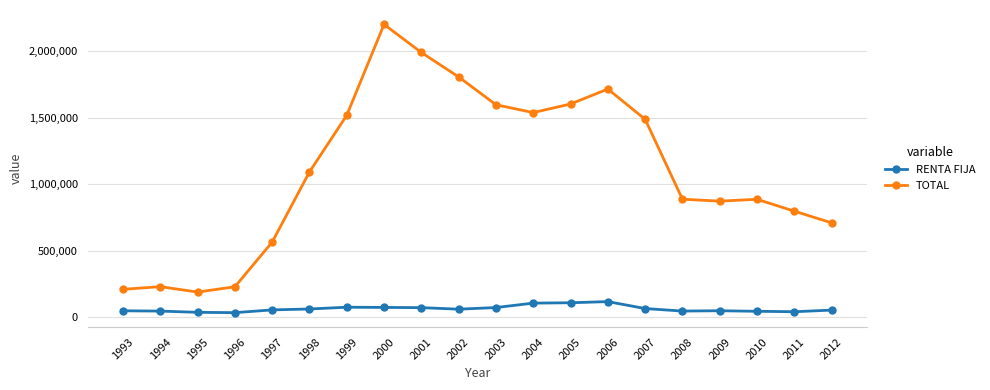

What is the minimum value for TOTAL?

186954